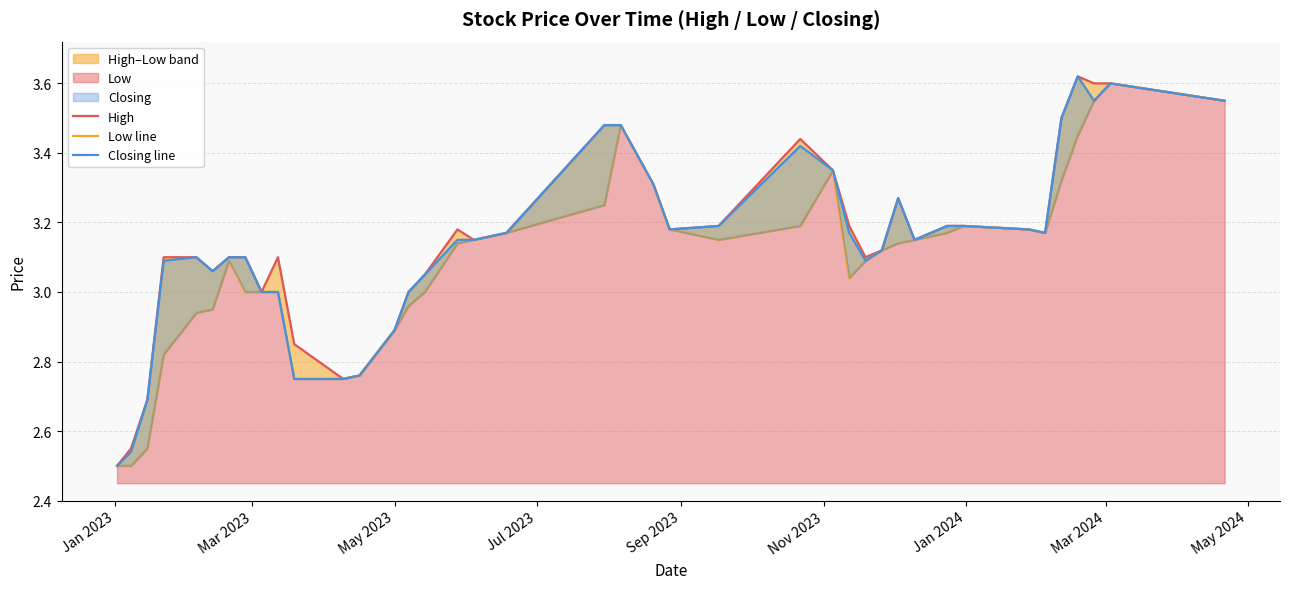

True or false: Closing line and Low line cross at least once.

False